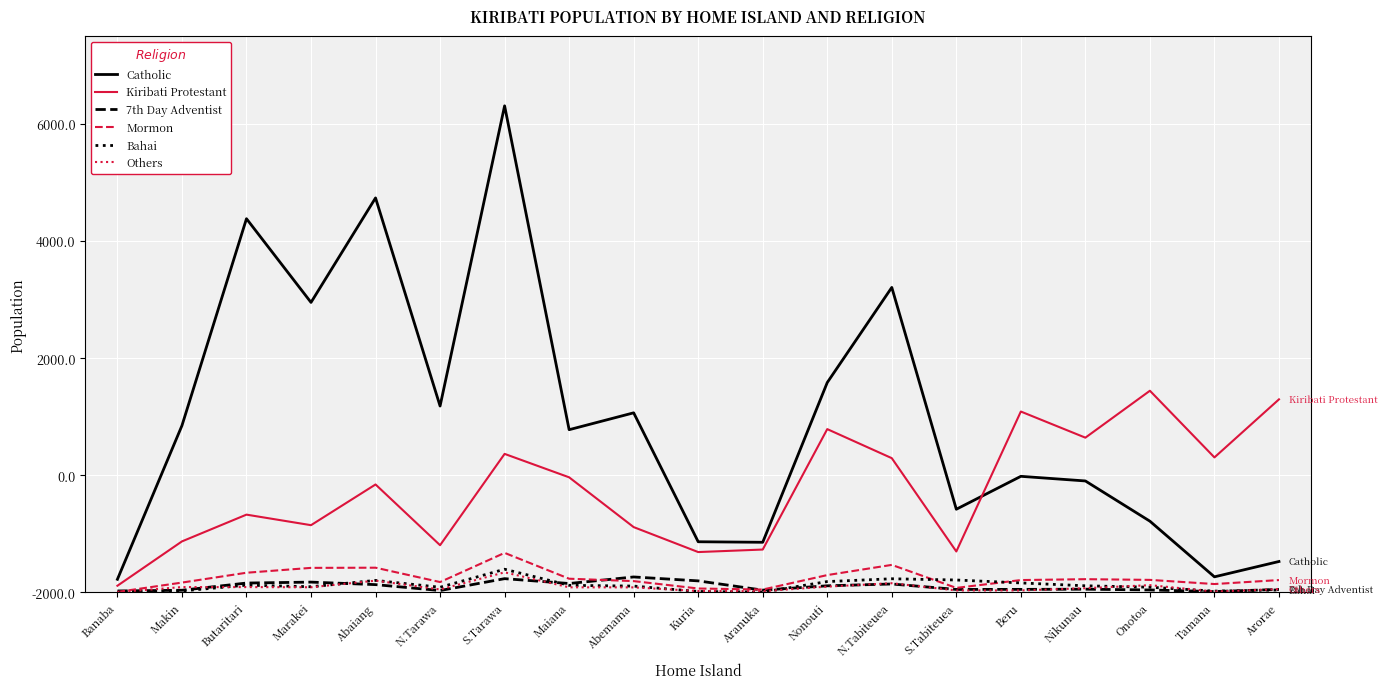

Does the chart display data point markers on the line(s)?

No